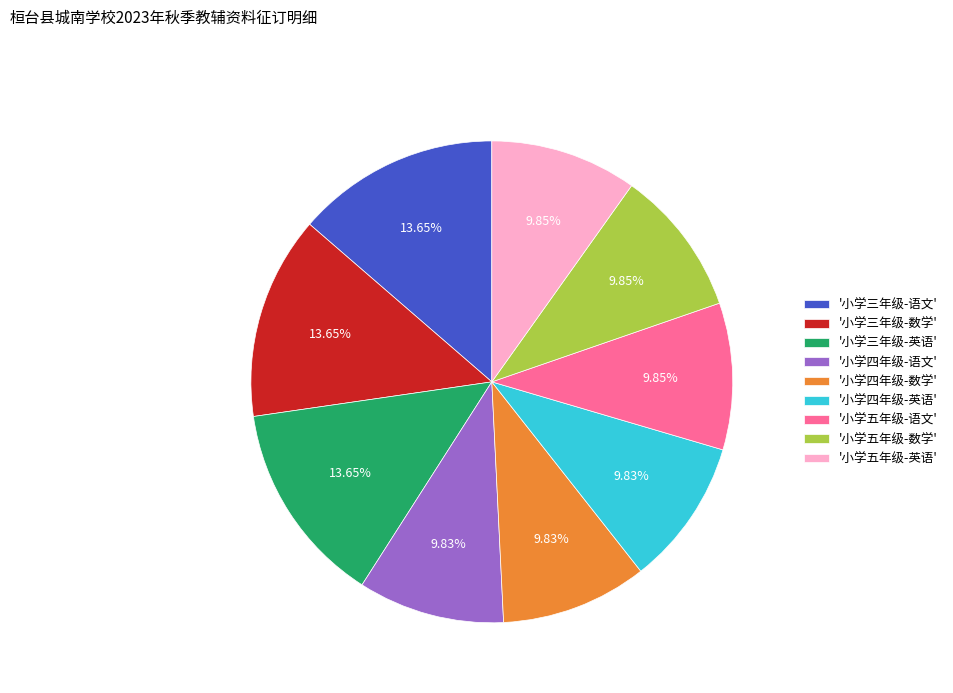

Is there a majority slice in this chart?

No